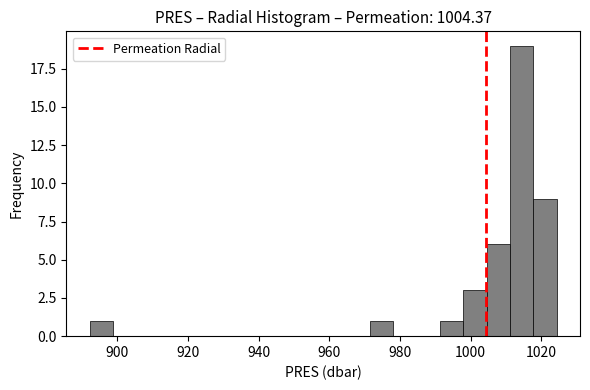

Around what value on the x-axis is the tallest bar? Give the approximate position of its centre, as read against the axis.

1014